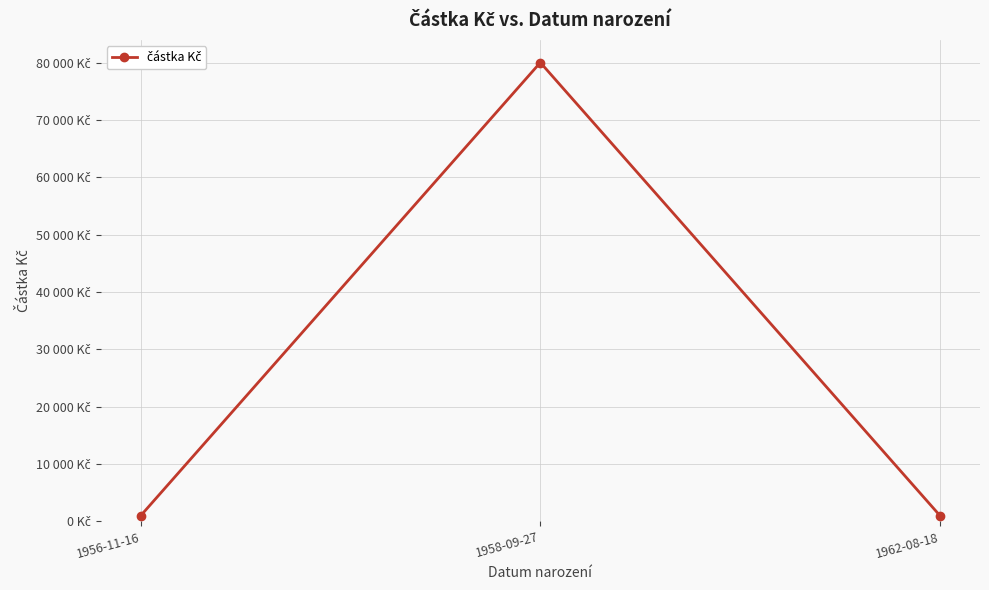

What is the value of the 3rd point from the left?

1000